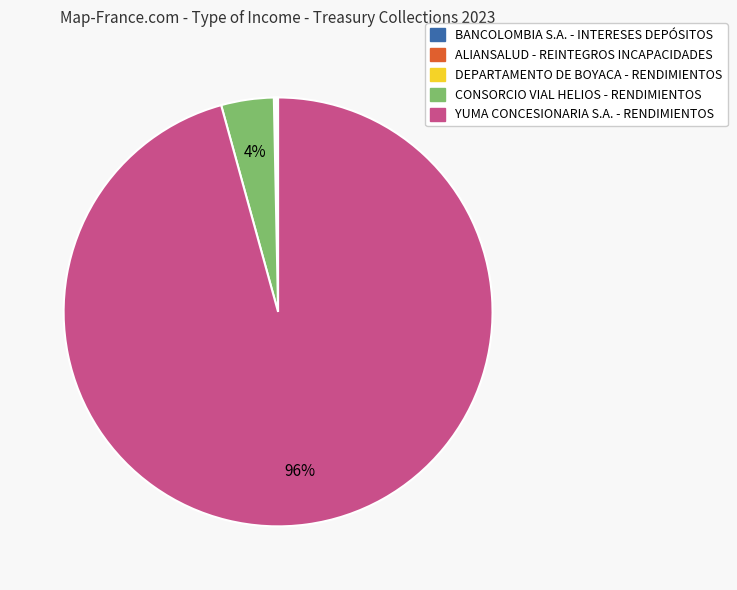

To the nearest percent, what is the difference between the largest and smallest slice percentages?

96%